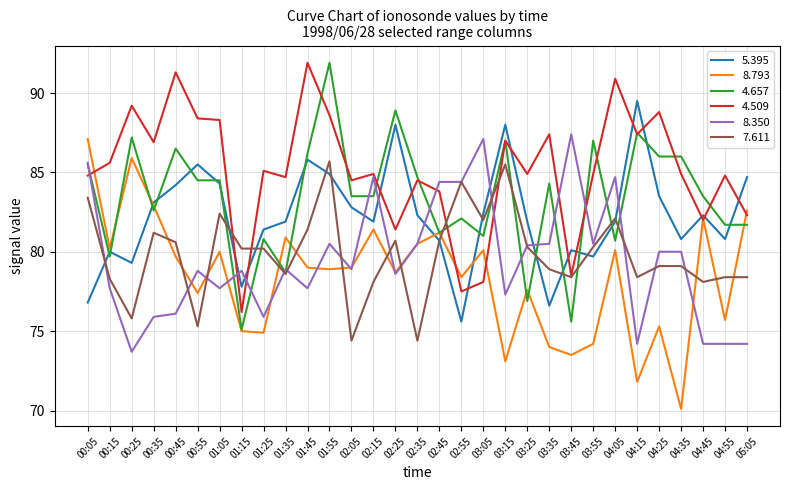

What value does the 8.793 series have at 04:55?

75.7